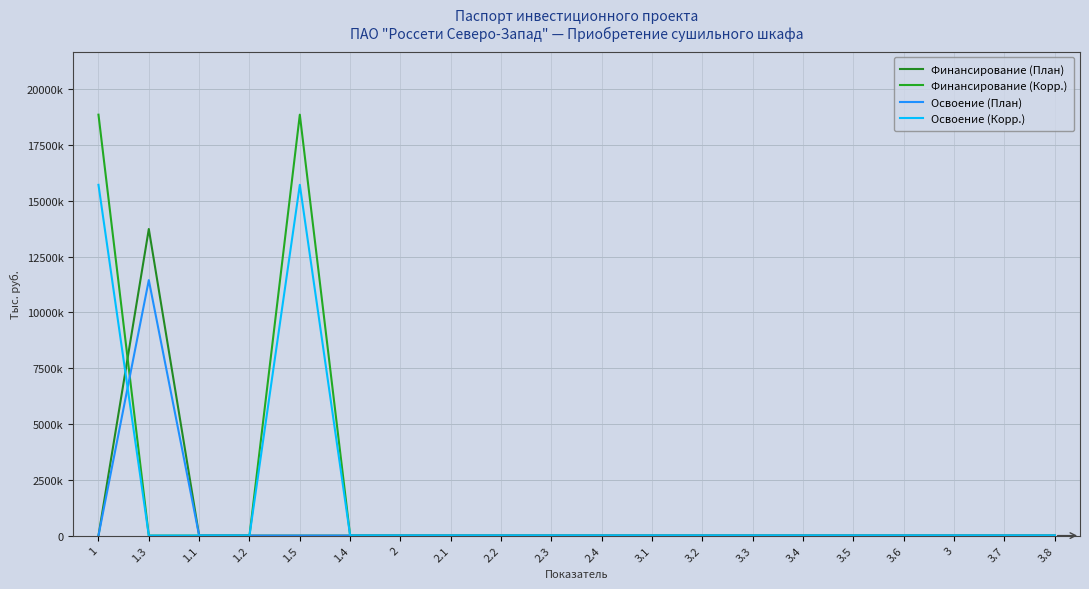

After their last crossing, which series has the higher values: Освоение (Корр.) or Освоение (План)?

Освоение (План)